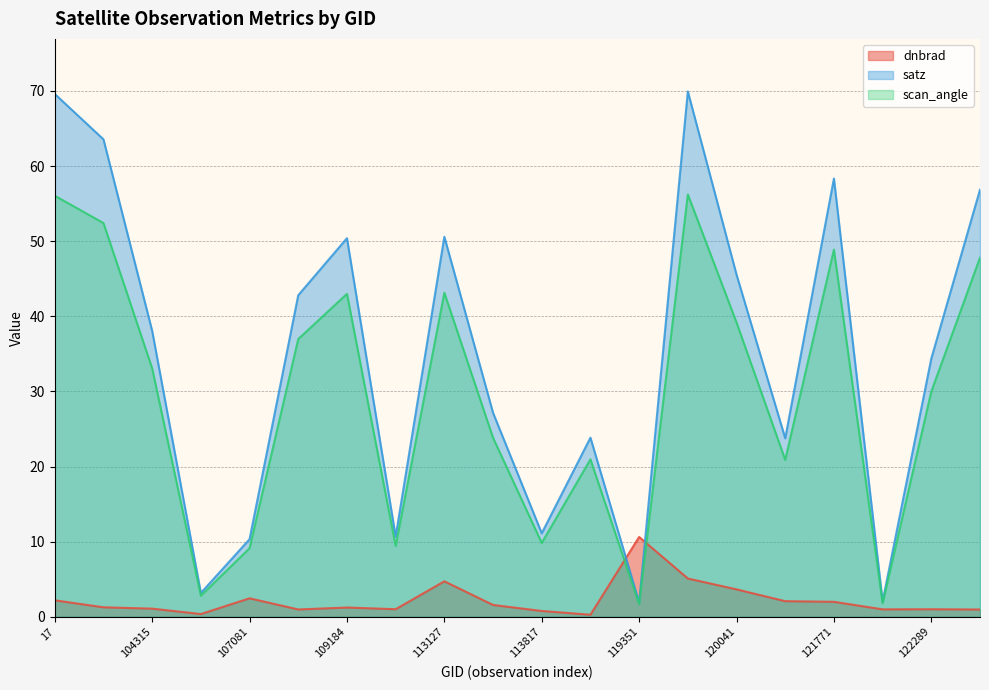

What is the difference between the maximum and minimum values in the dnbrad series?

10.4